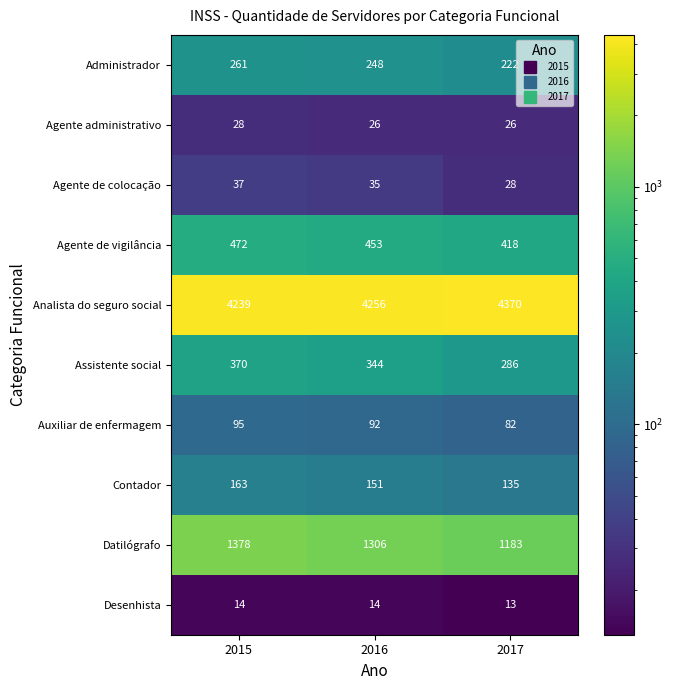

Which category has the highest value in the Auxiliar de enfermagem series?

2015